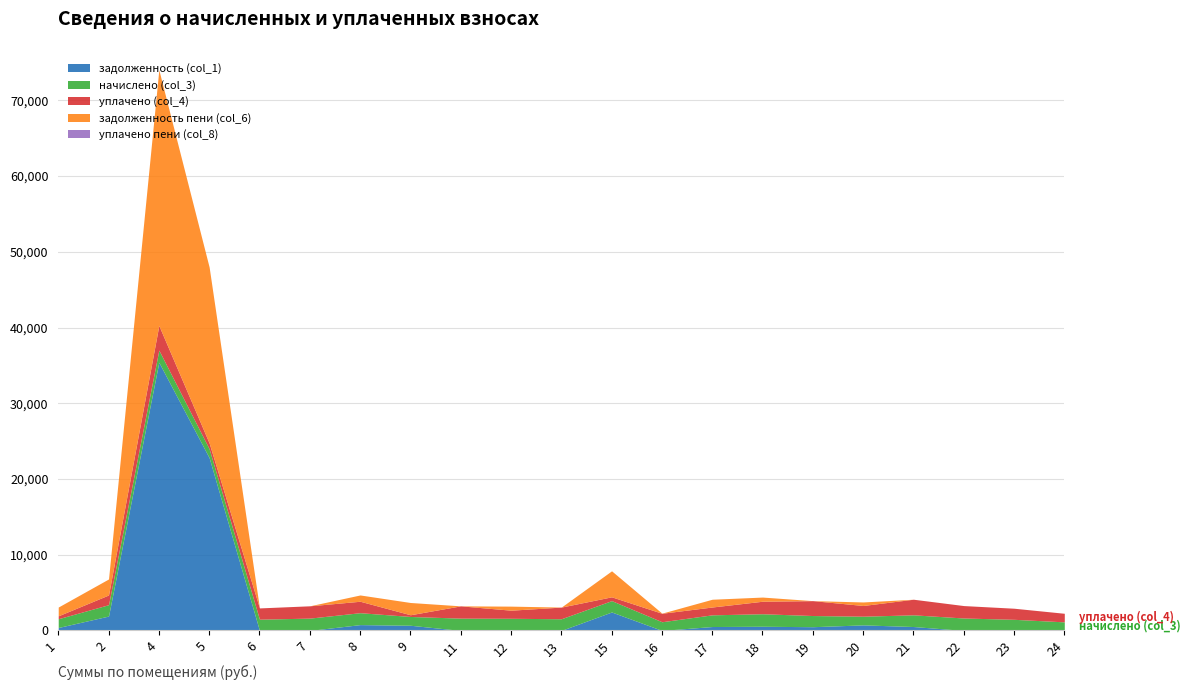

True or false: начислено (col_3) and задолженность (col_1) intersect in this chart.

True